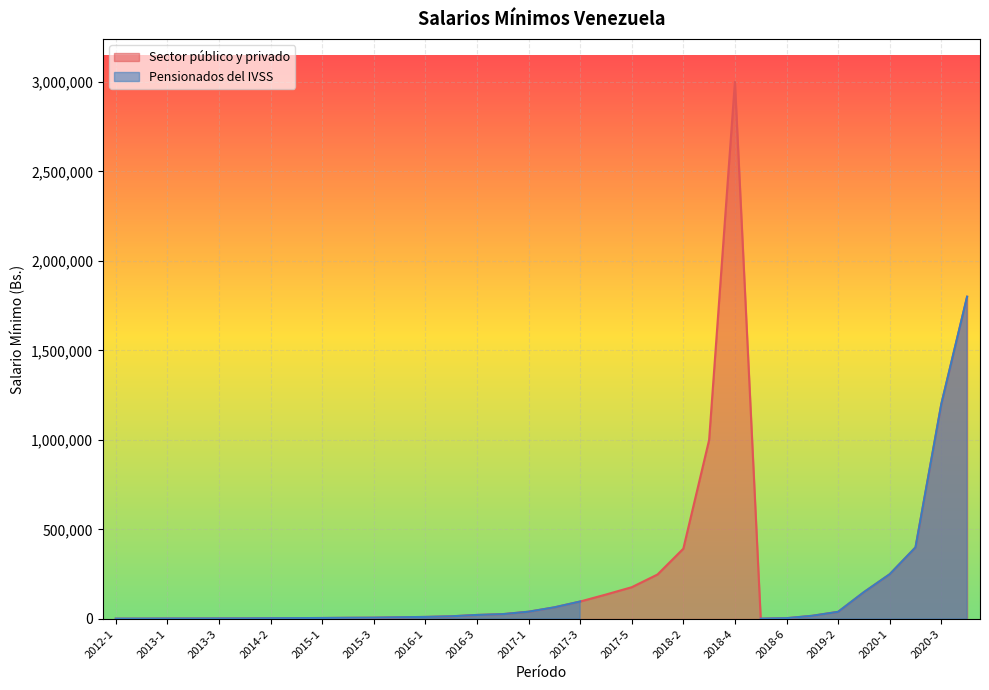

True or false: there are more than 0 points higher than both neighbors.

True